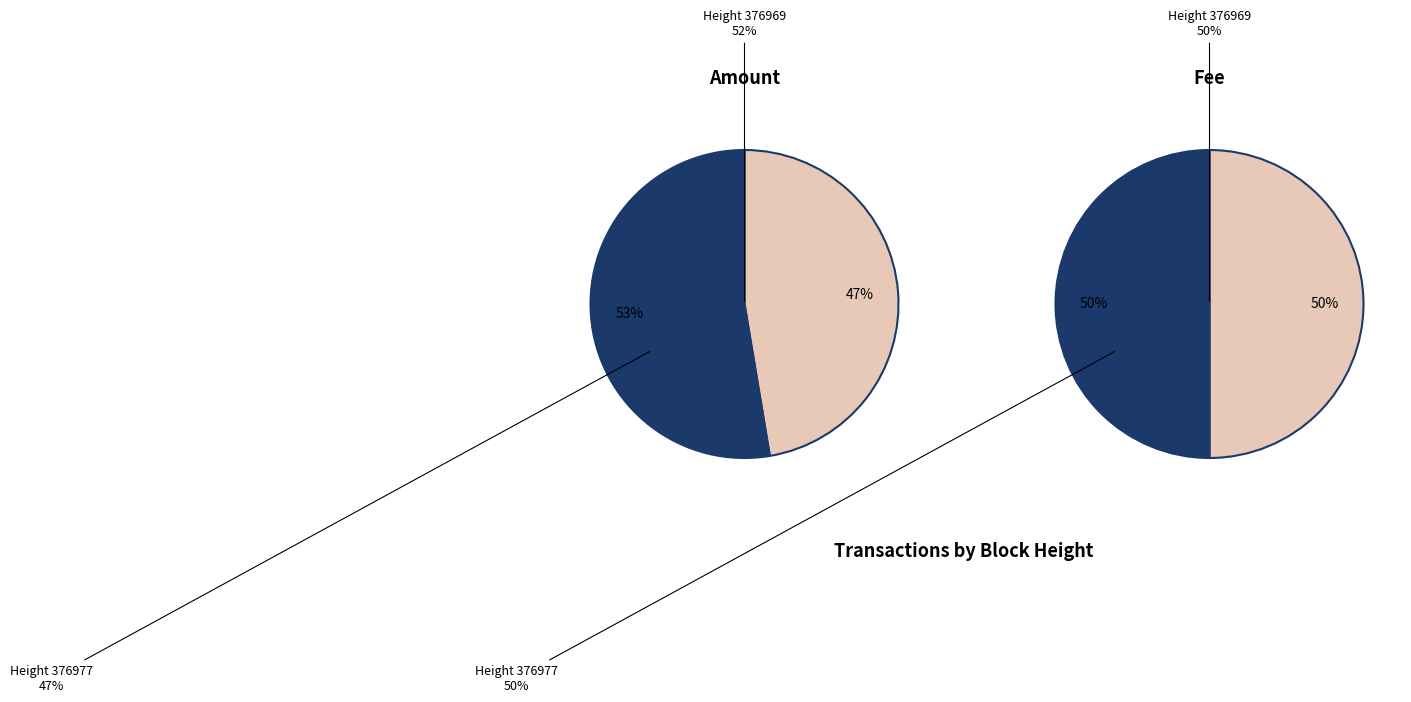

Do 376969 and 376977 together represent more than half of the pie?

Yes